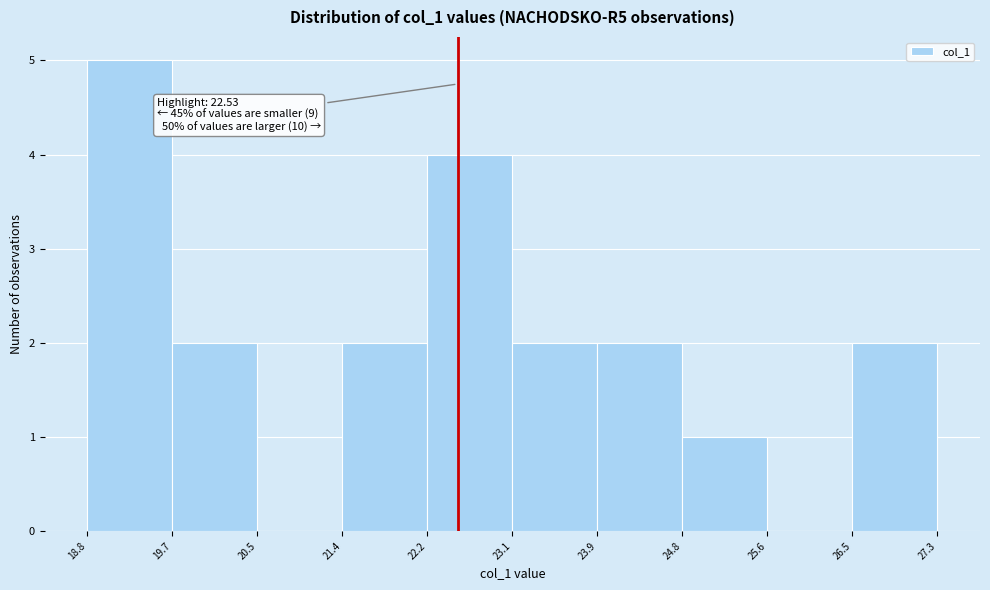

Which range on the x-axis has the tallest bar?

18.8 to 19.7